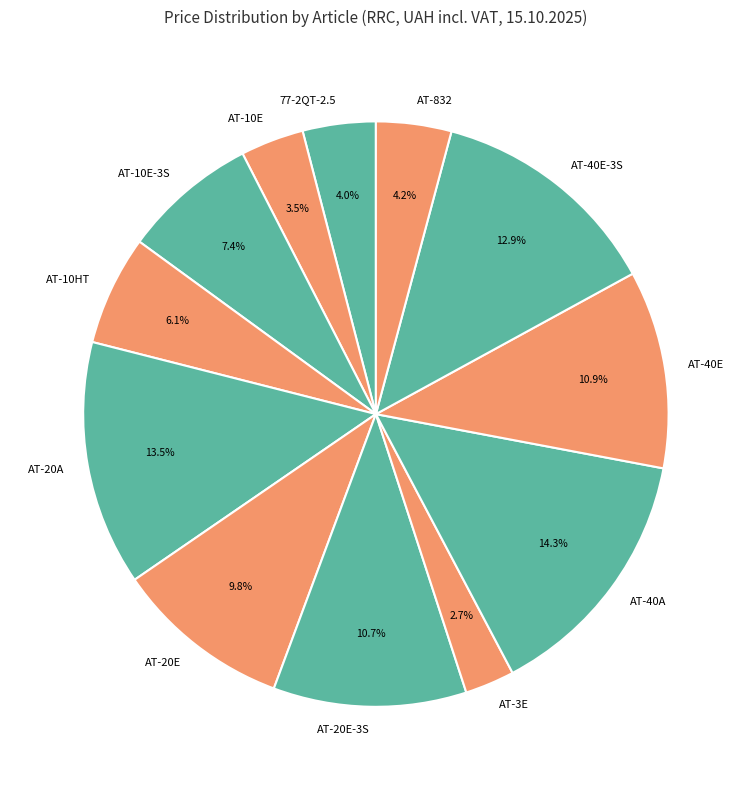

How many slices are in this pie chart?

12